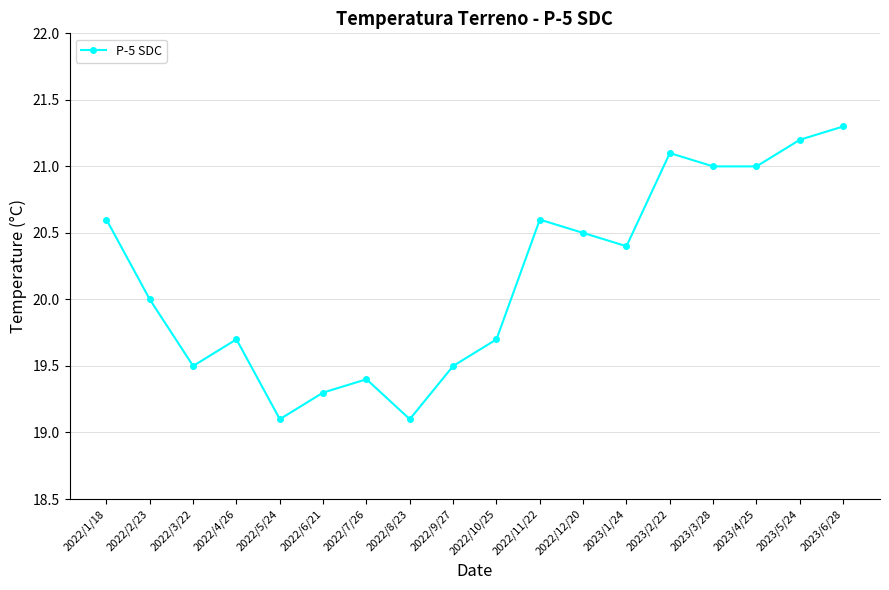

At which category does the data reach its first local valley?

2022/3/22